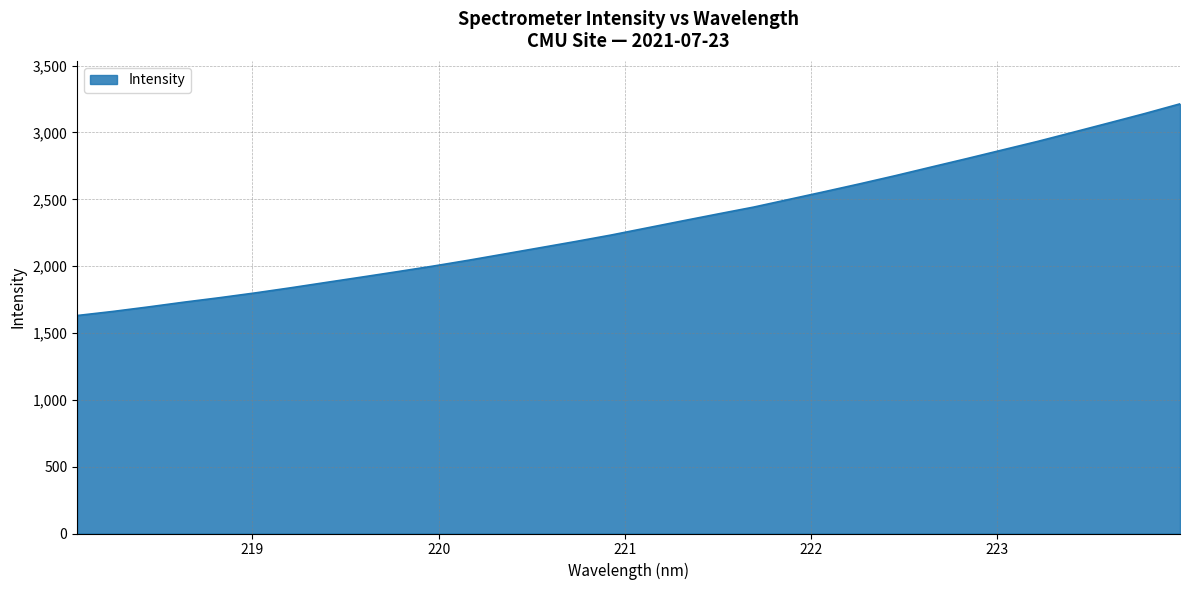

What is the difference between the maximum and minimum values?

1583.5